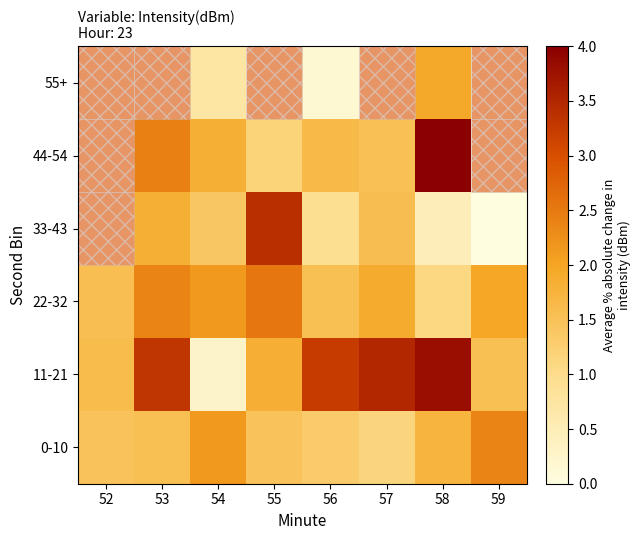

The value of 22-32 at 57 is 1.9. True or false?

True